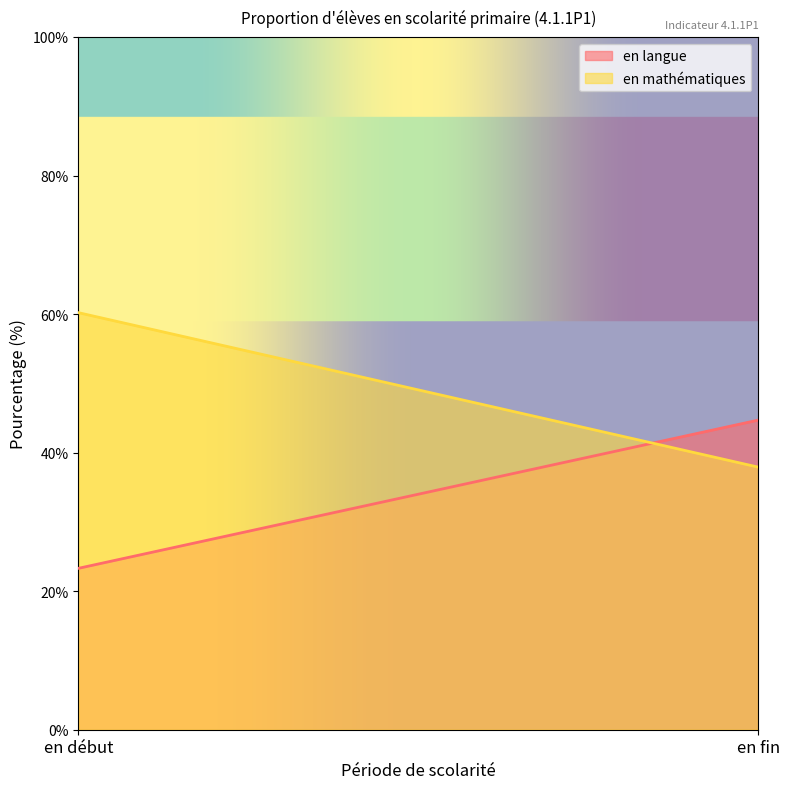

Is it true that en mathématiques equals 37.9 at en fin?

True